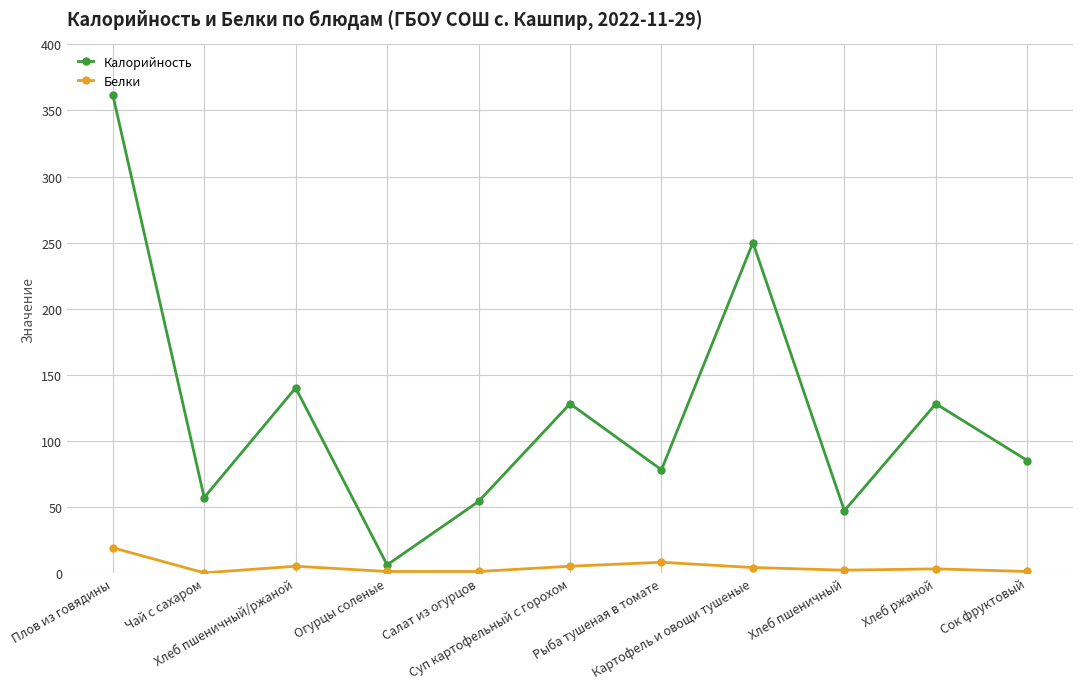

Which category has the highest value in the Калорийность series?

Плов из говядины